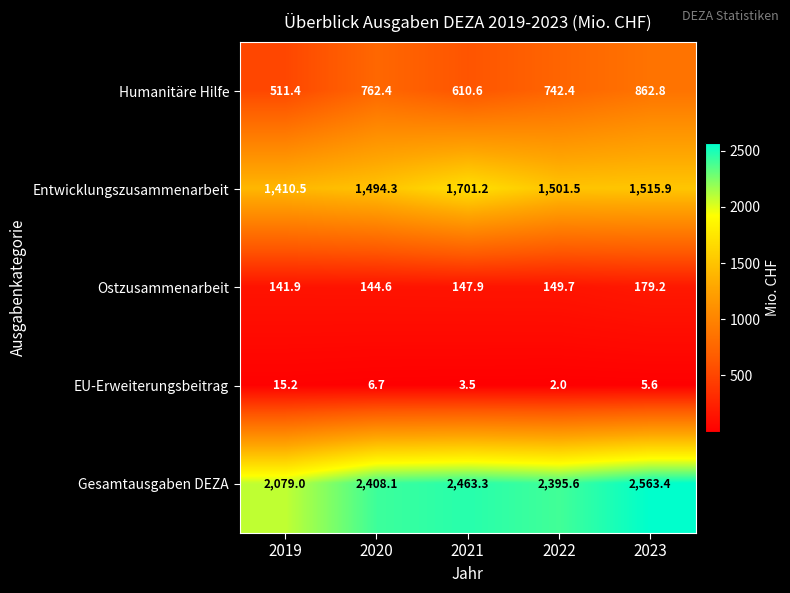

What is the smallest value displayed?

2.0